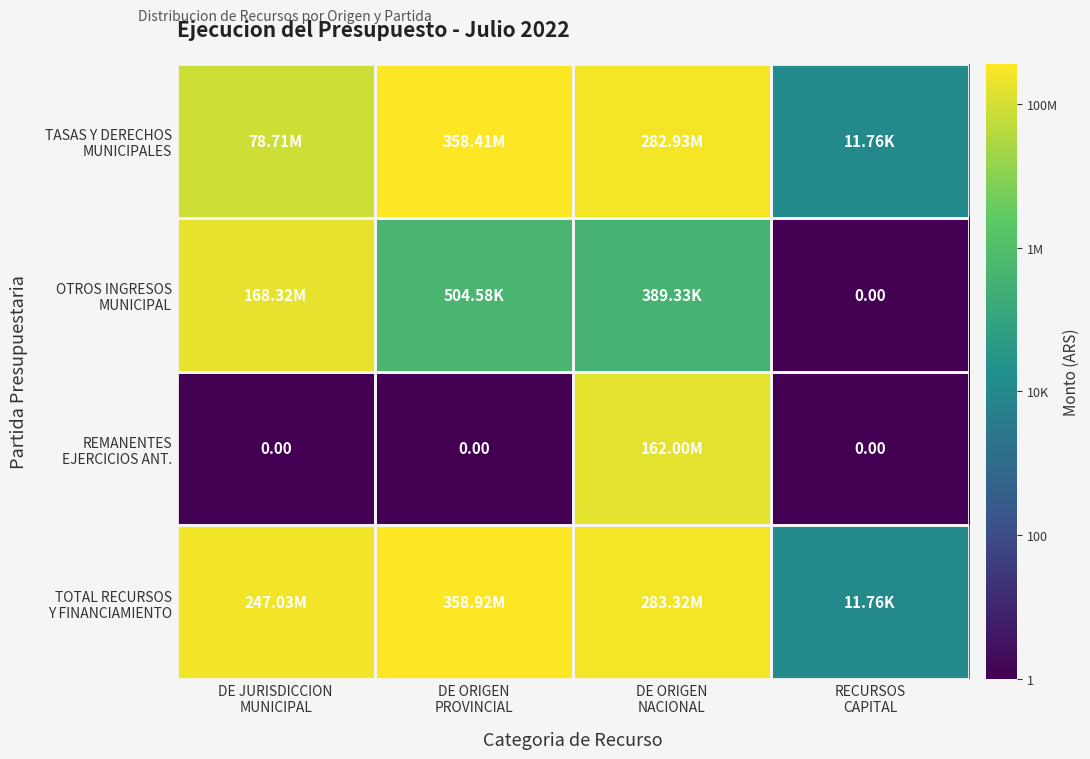

Which series has the largest range (max minus min)?

OTROS INGRESOS MUNICIPAL